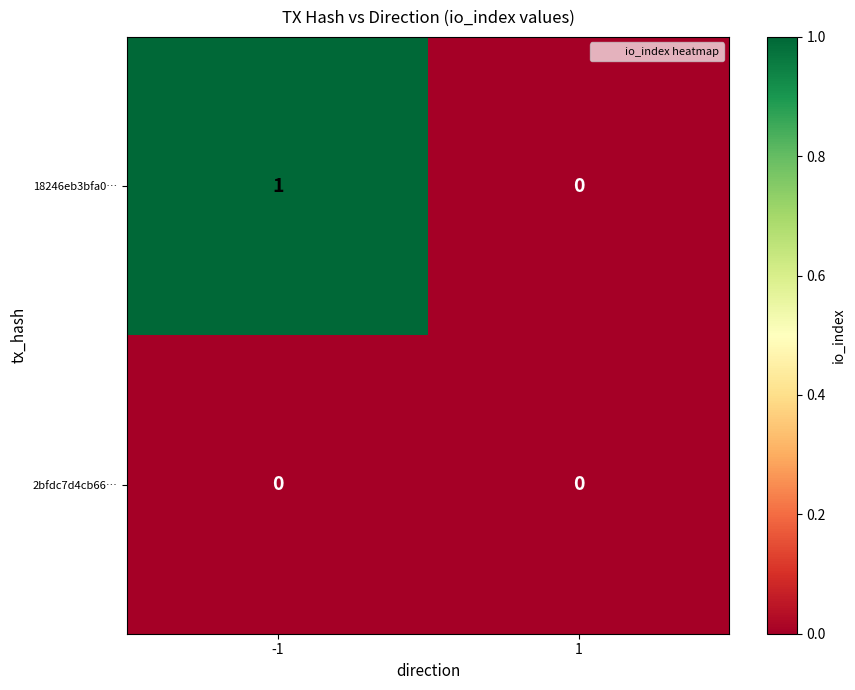

List the series in order of their peak value, highest first.

18246eb3bfa0…, 2bfdc7d4cb66…